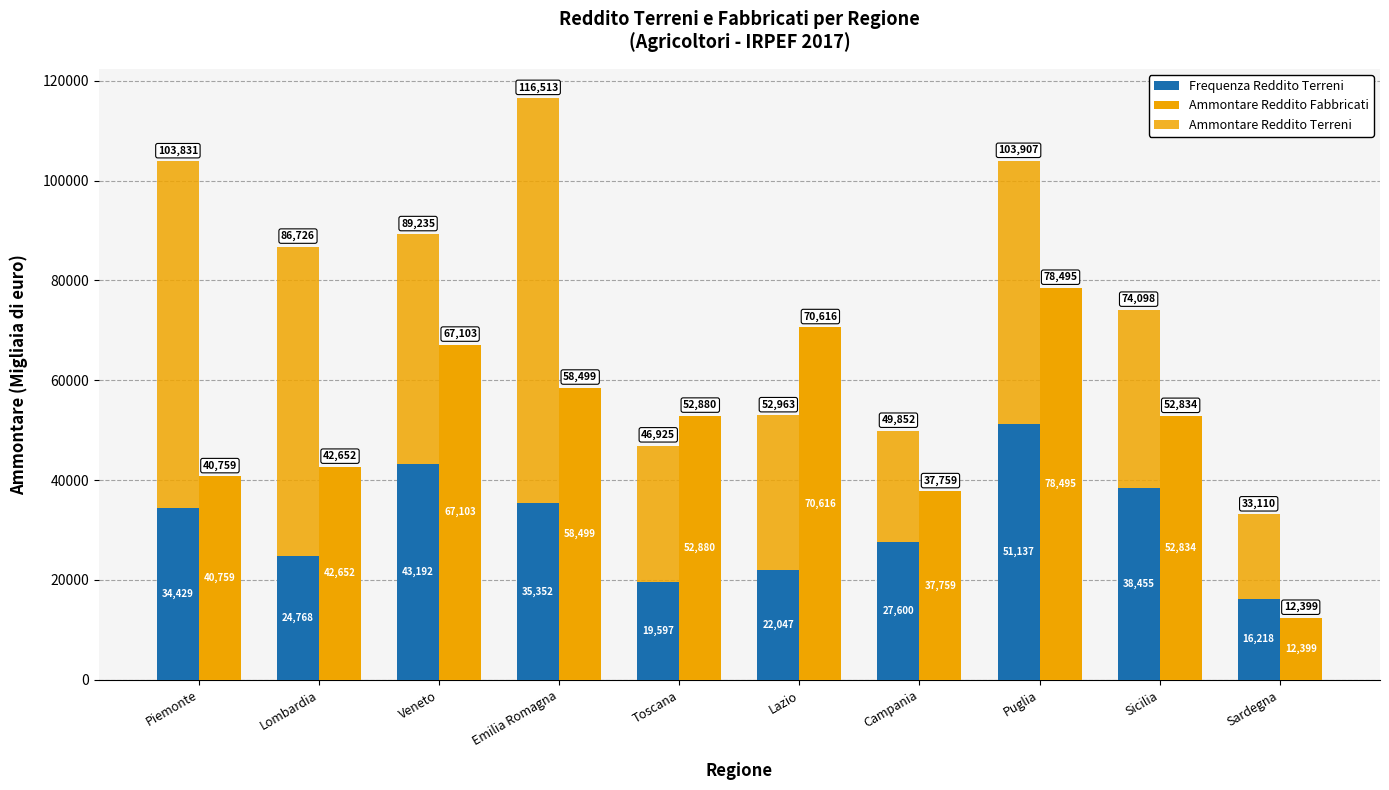

At how many categories does at least one series exceed 65662?

5